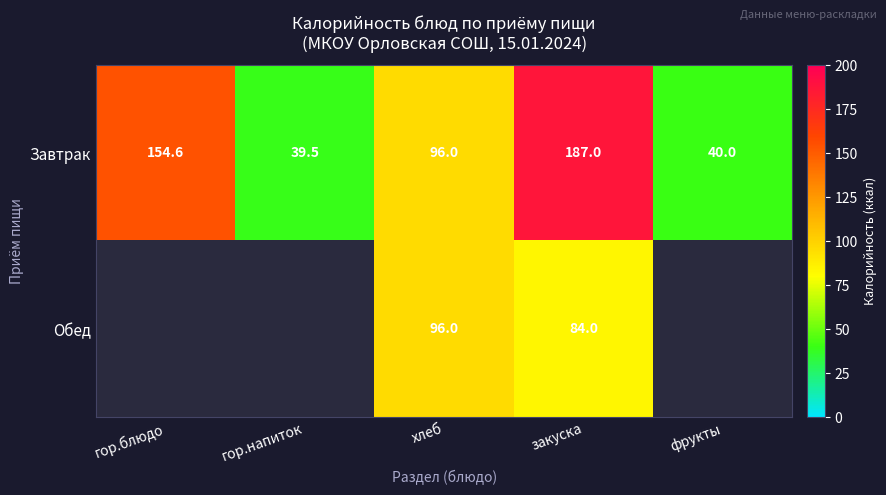

Which has a higher value, гор.блюдо or хлеб?

гор.блюдо